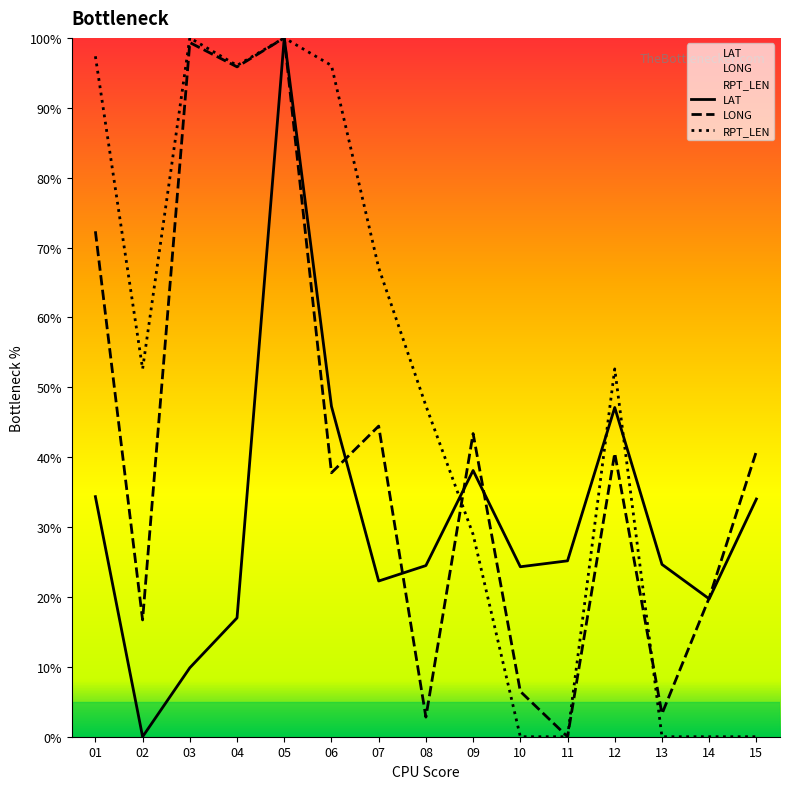

In LAT, how many points are higher than both neighbors (excluding endpoints)?

3